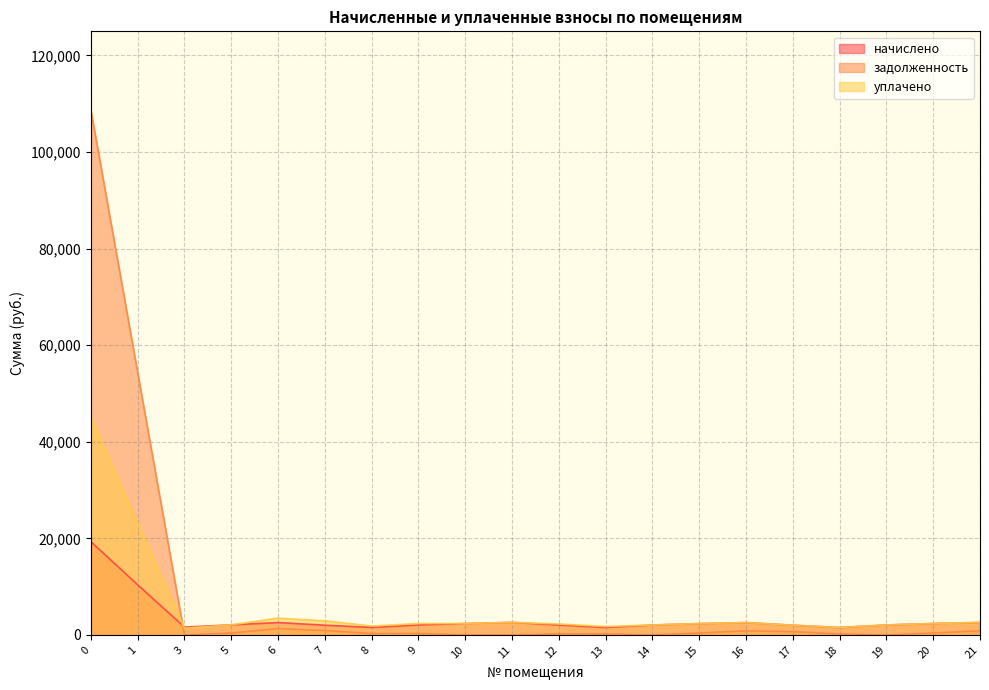

How many lines are shown in the chart?

3